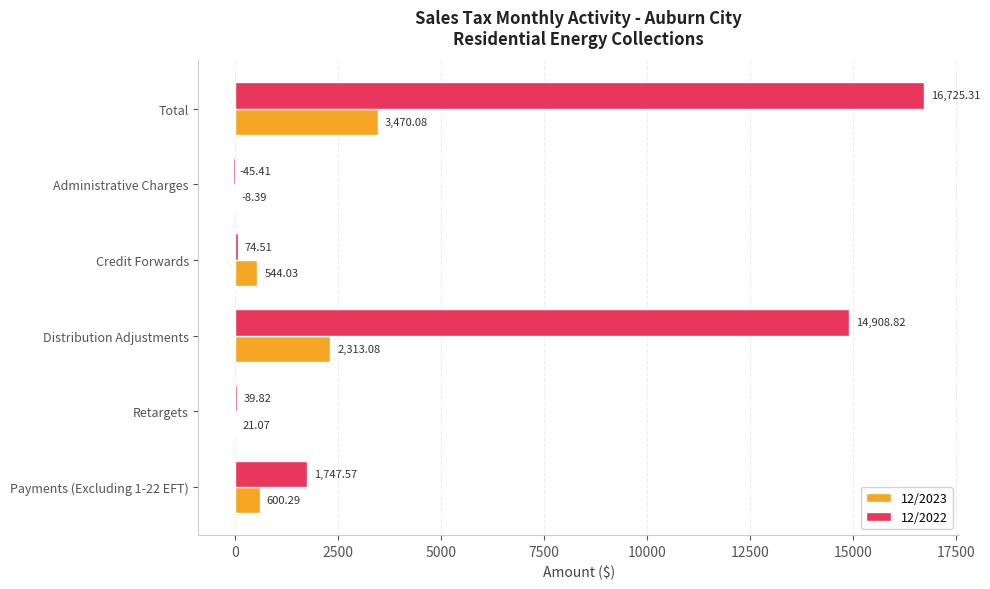

What is the highest value of the 12/2023 series?

3470.1